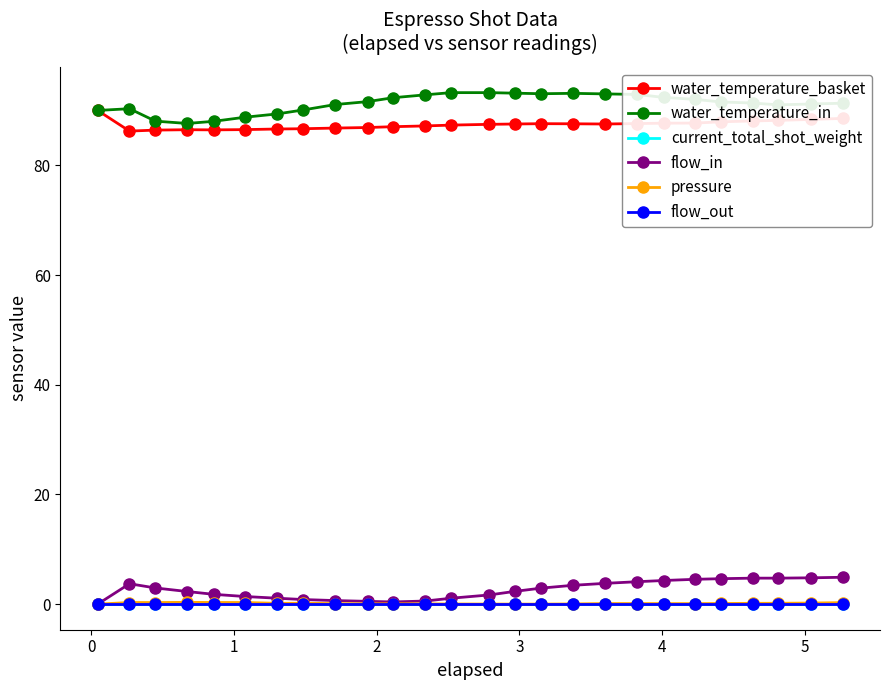

In water_temperature_in, how many points are higher than both neighbors (excluding endpoints)?

2